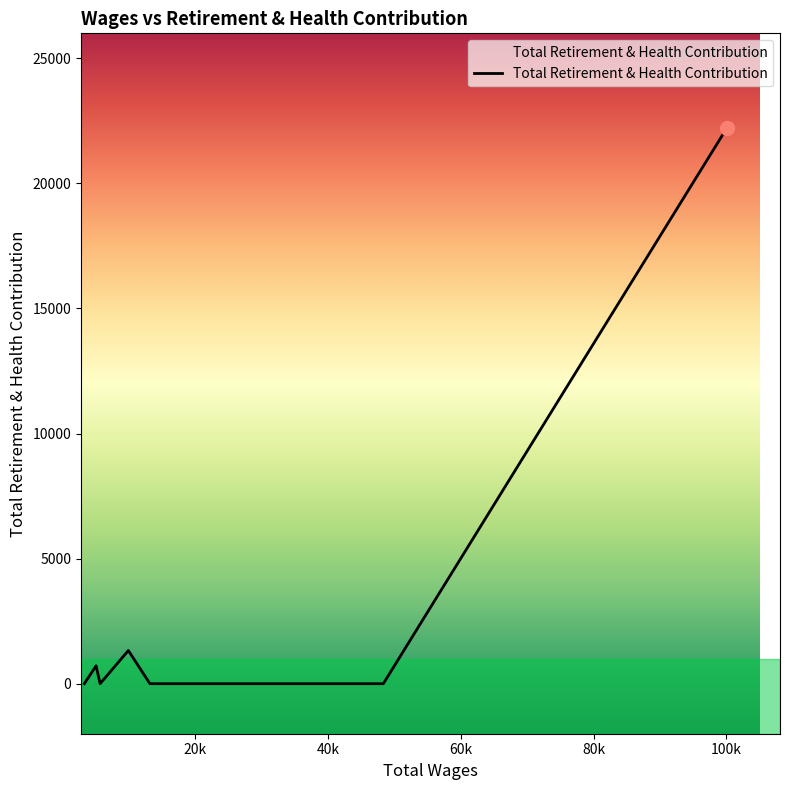

What is the difference between the maximum and minimum values?

22214